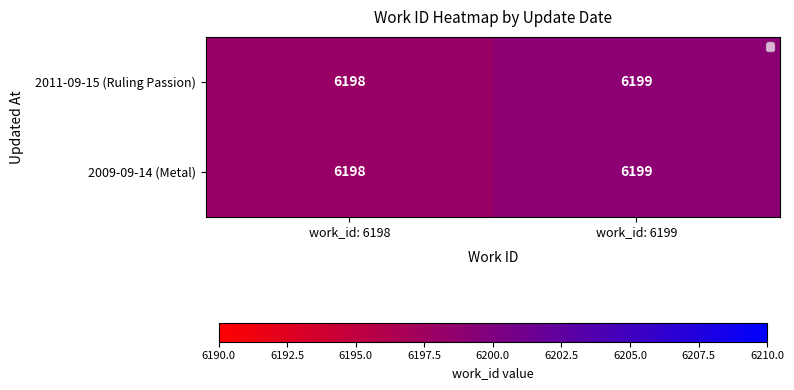

Rank the series at work_id: 6199 from highest to lowest value.

2011-09-15 (Ruling Passion), 2009-09-14 (Metal)